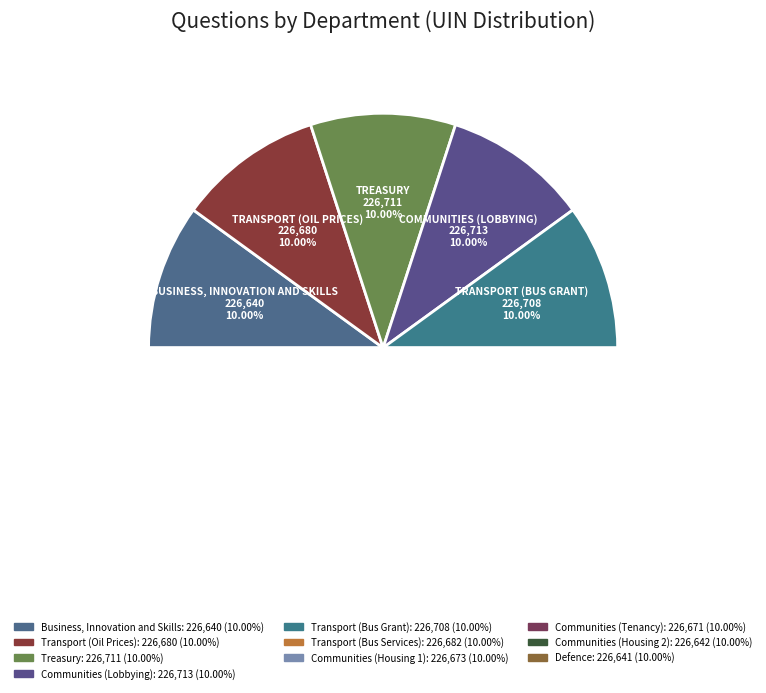

Does Defence represent more than half of the total?

No